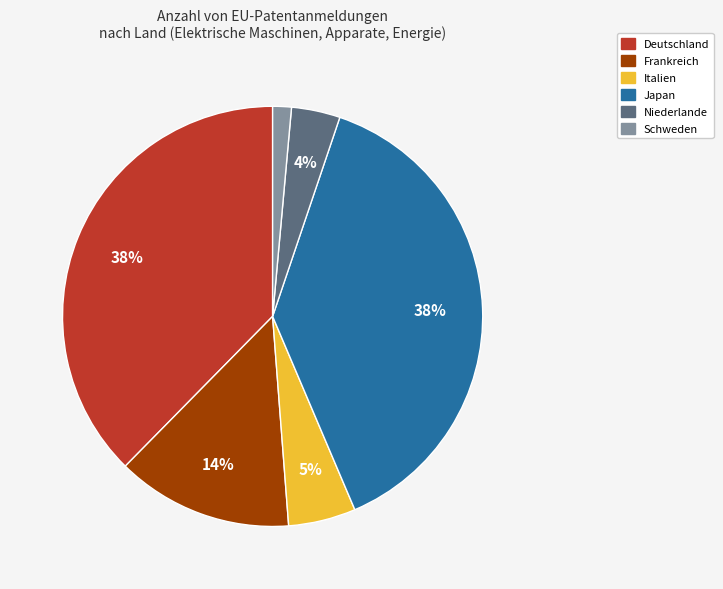

True or false: Japan accounts for 53% of the total.

False